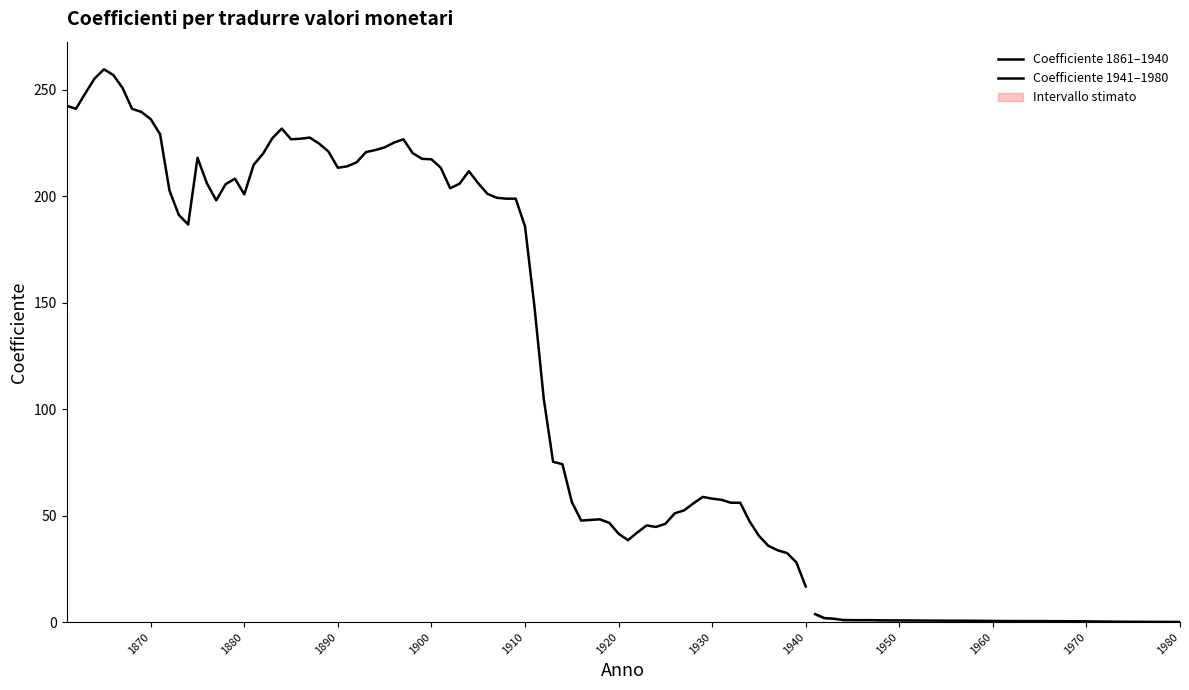

What is the maximum value for 1941-1980?

3.8